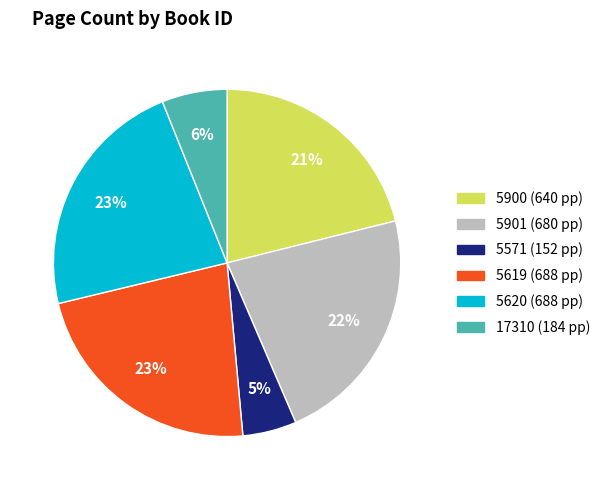

Count the number of slices in the pie.

6